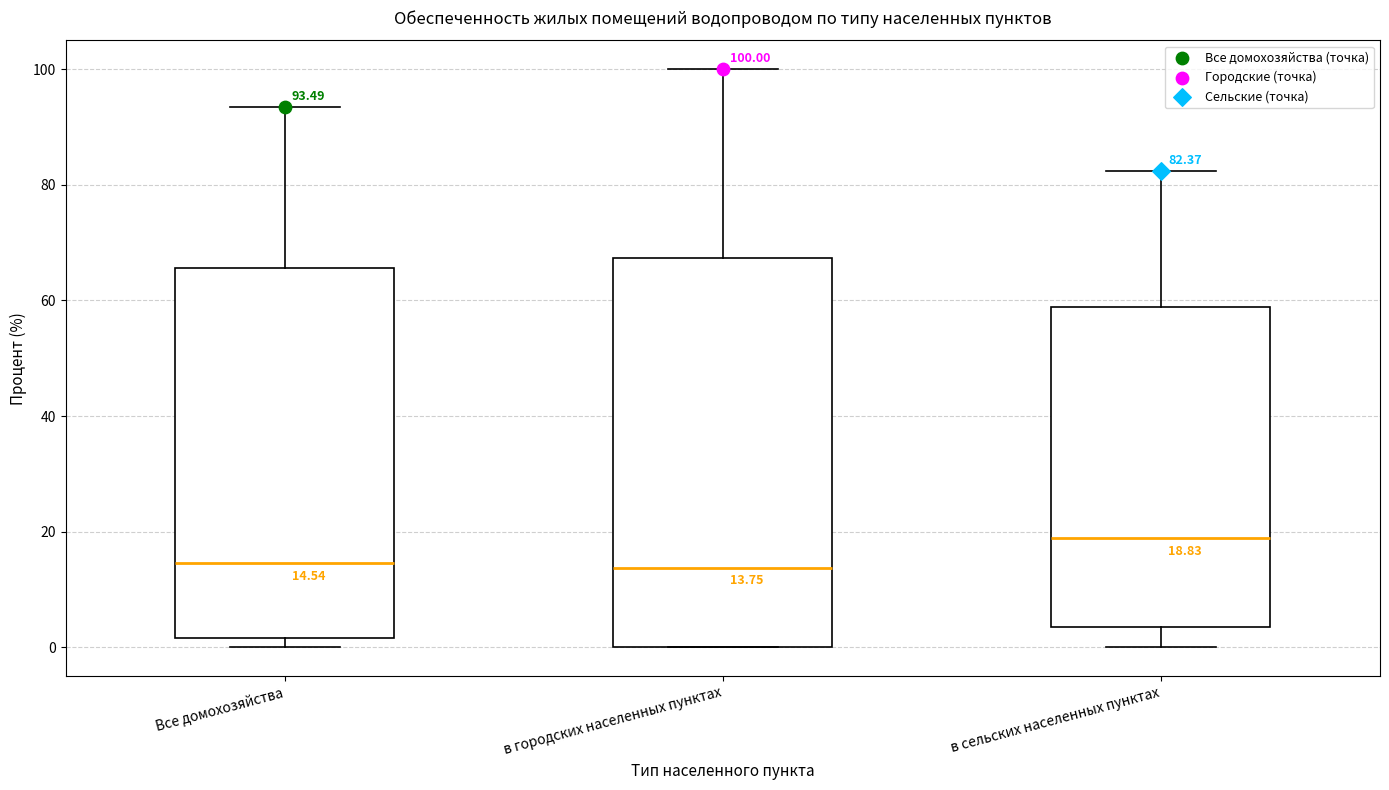

Which box is the tallest, from its lower edge to its upper edge?

в городских населенных пунктах